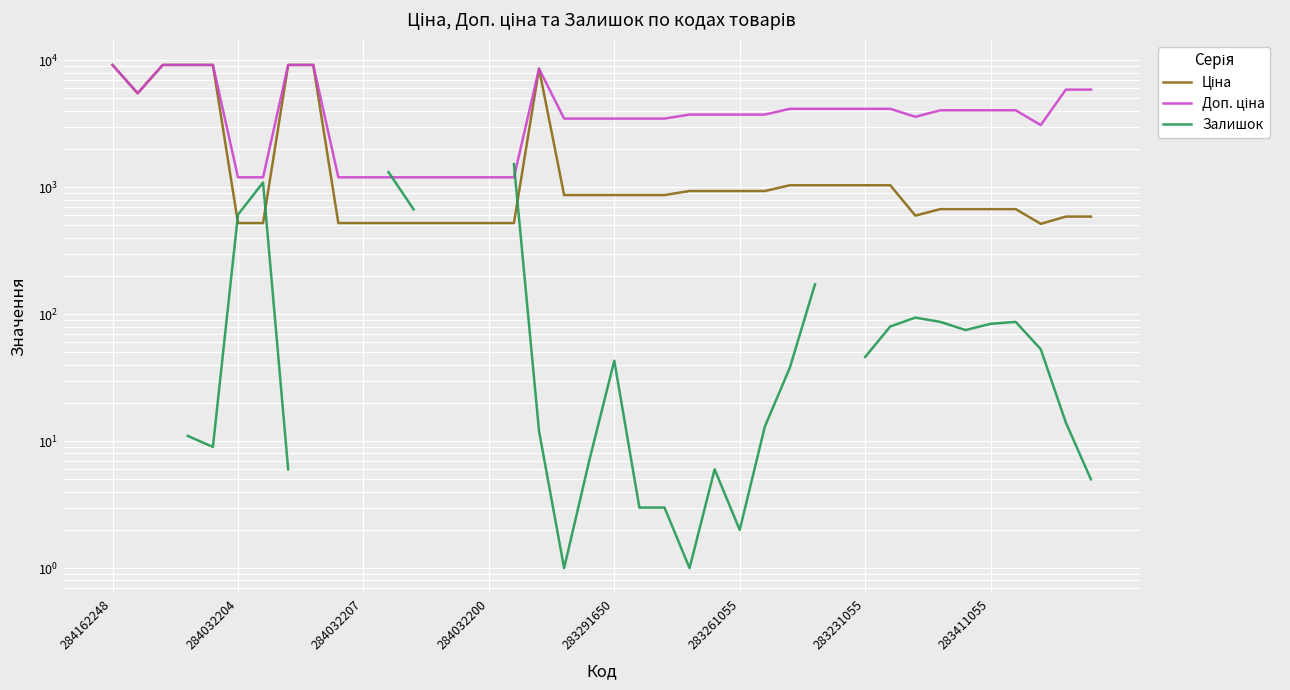

The value of Ціна at 39 is 587.3. True or false?

True